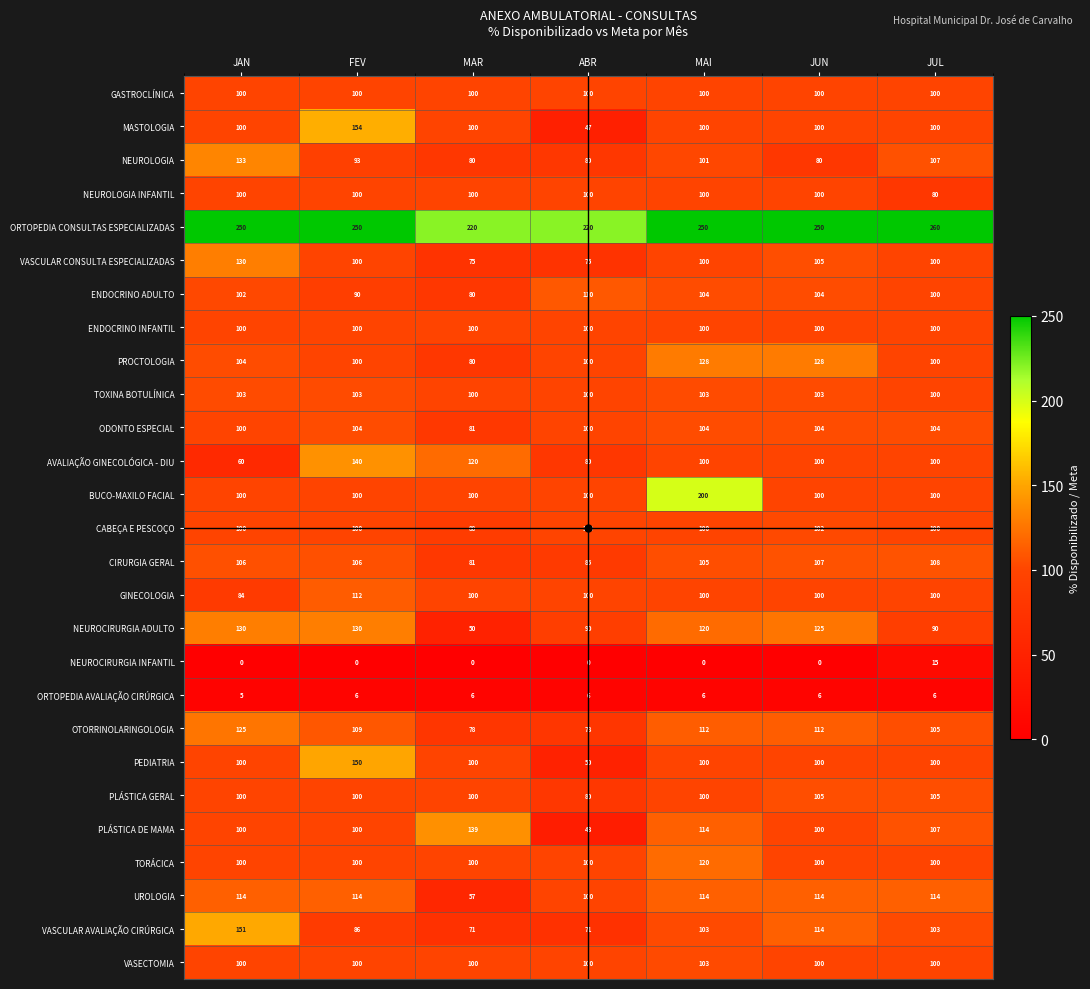

What is the spread (max minus min) of values at MAR?

220